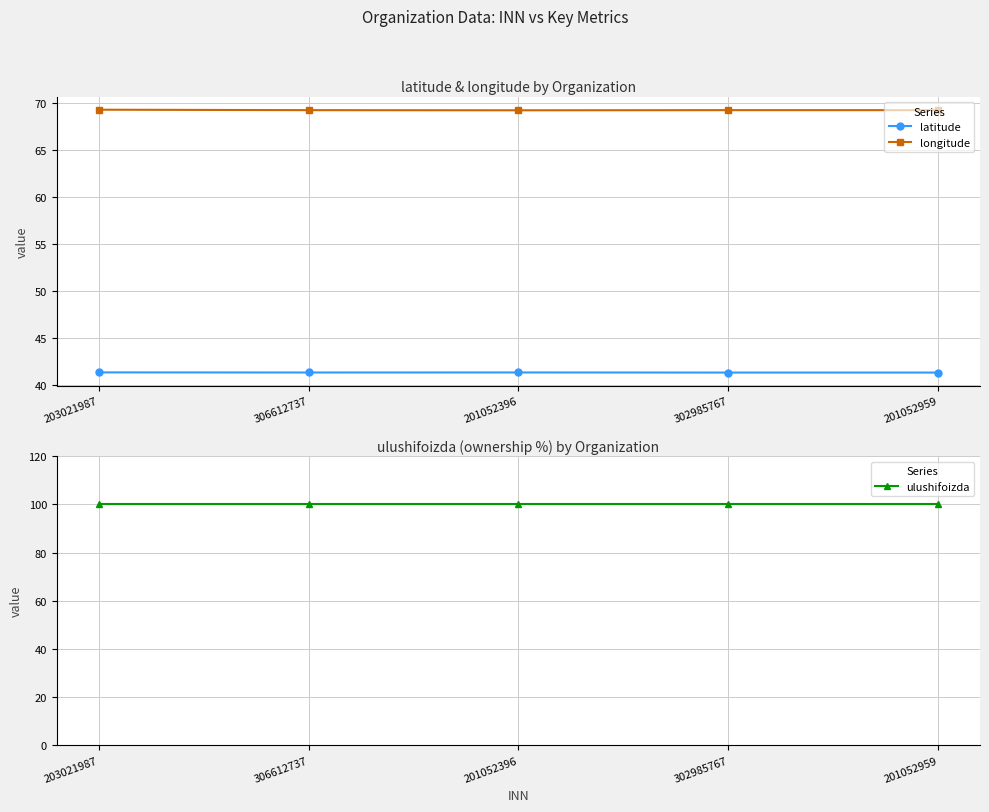

True or false: longitude and latitude cross at least once.

False